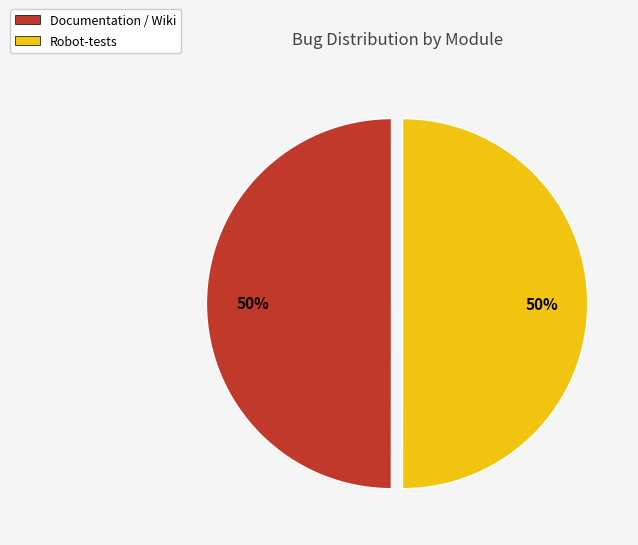

To the nearest percent, what is the combined percentage of Documentation / Wiki and Robot-tests?

100%